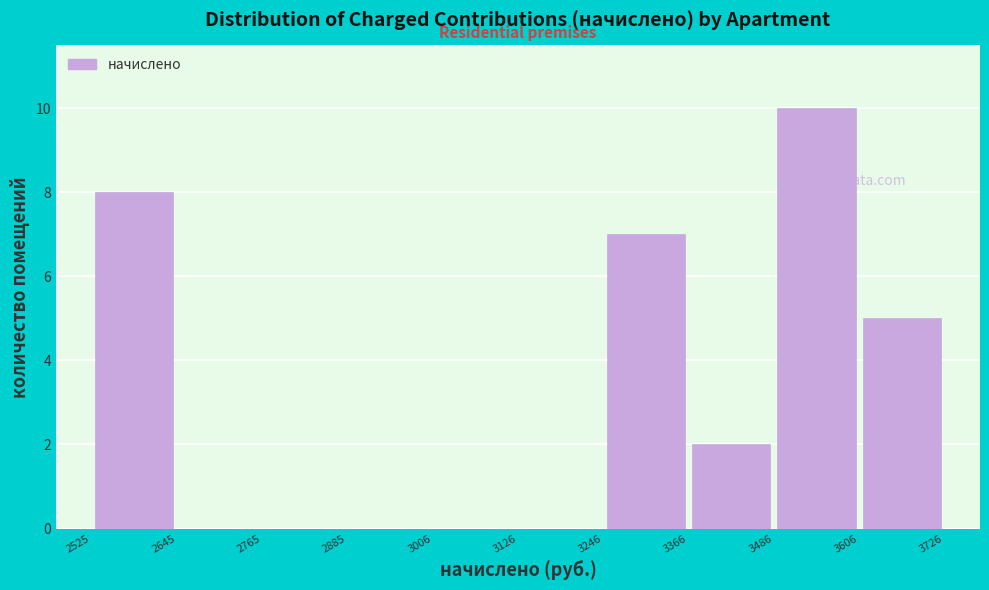

Reading left to right, list every bar in this chart as the range it spans on the x-axis followed by its height. The values are not printed on the chart, so give them approximately, as read against the axis.

2525 to 2645: 8
2645 to 2765: 0
2765 to 2885: 0
2885 to 3006: 0
3006 to 3126: 0
3126 to 3246: 0
3246 to 3366: 7
3366 to 3486: 2
3486 to 3606: 10
3606 to 3726: 5